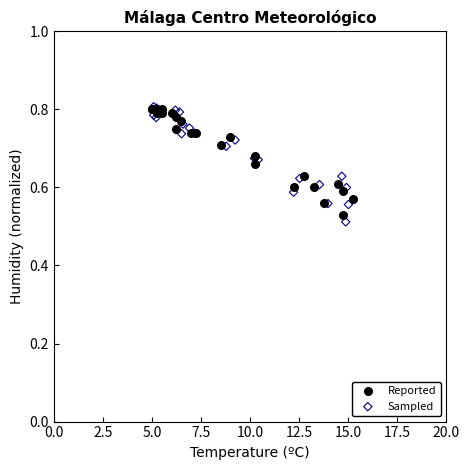

Which series has the largest Y range (max minus min)?

Sampled